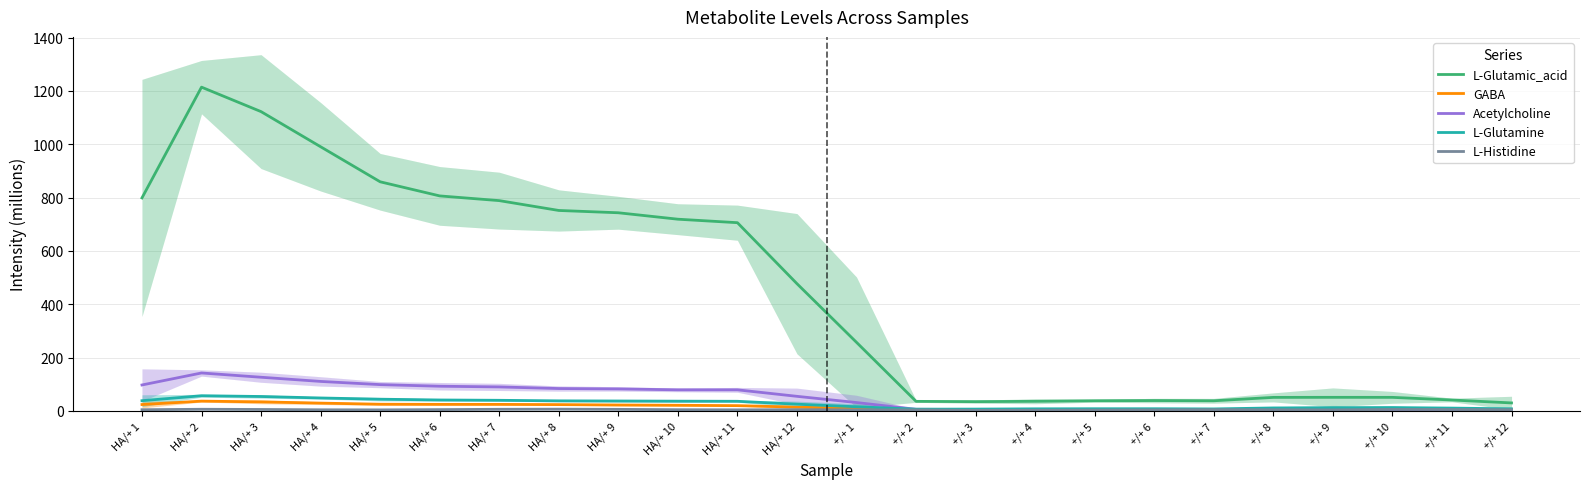

List the labels in order of L-Glutamine value, smallest first.

+/+ 2, +/+ 3, +/+ 7, +/+ 12, +/+ 4, +/+ 5, +/+ 6, +/+ 11, +/+ 8, +/+ 9, +/+ 10, +/+ 1, HA/+ 12, HA/+ 11, HA/+ 10, HA/+ 9, HA/+ 8, HA/+ 1, HA/+ 7, HA/+ 6, HA/+ 5, HA/+ 4, HA/+ 3, HA/+ 2